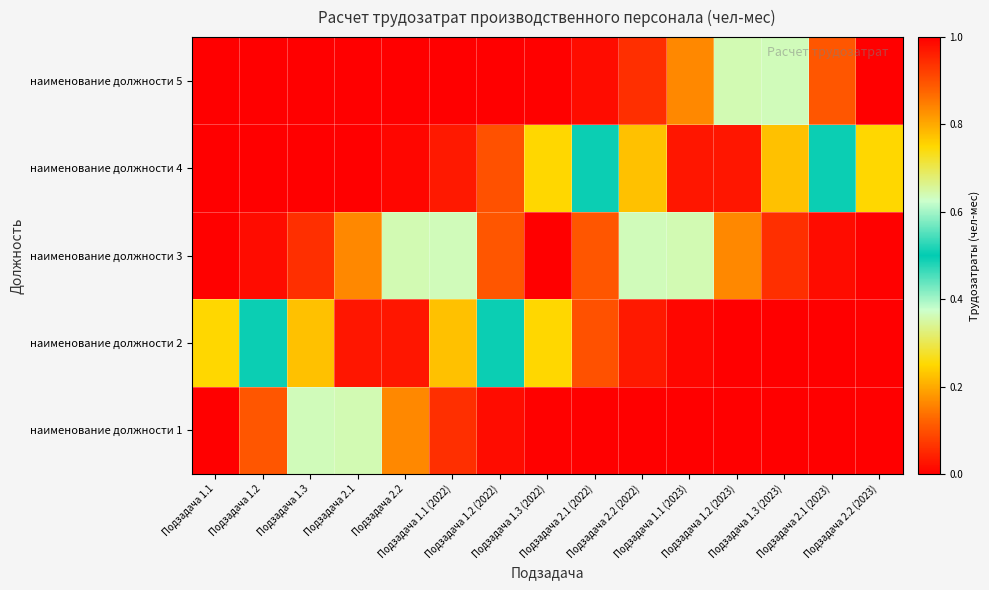

At how many categories does at least one series exceed 0?

15